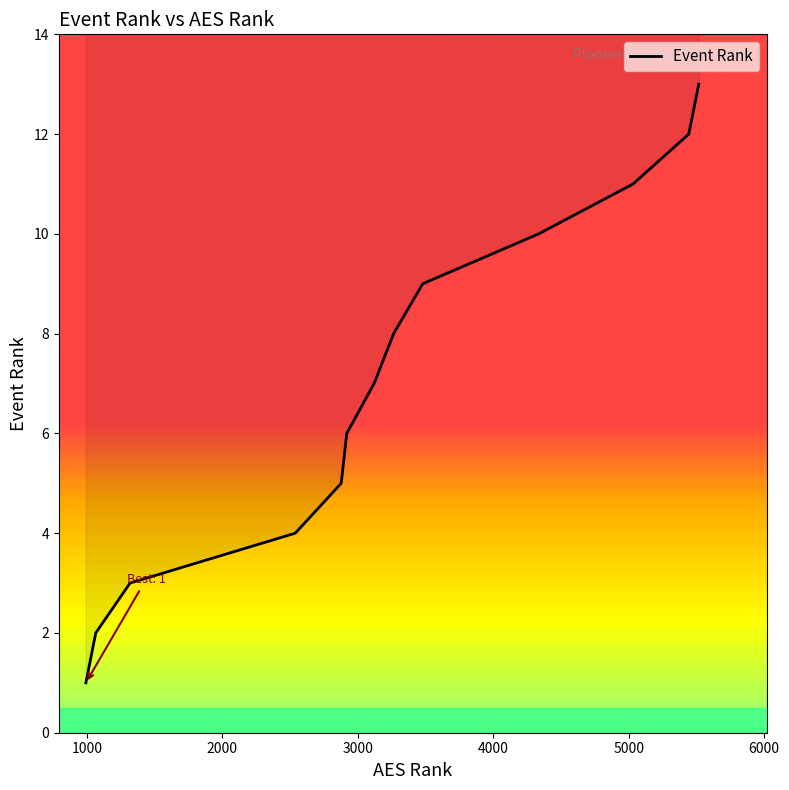

The chart shows a value of 2 at 5000. True or false?

False